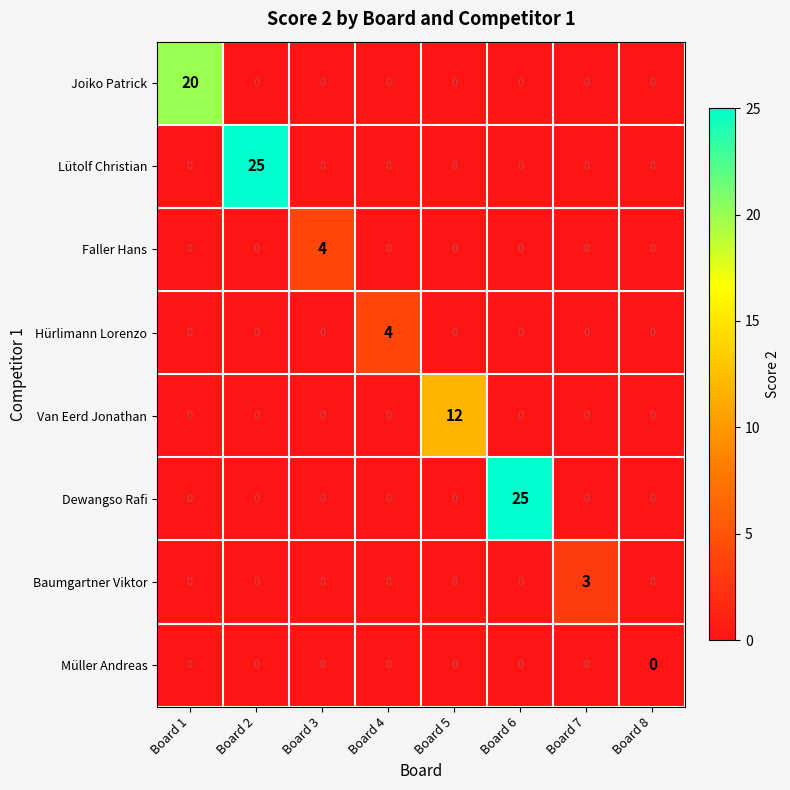

Count the Hürlimann Lorenzo values in the range 0 to 1.

7